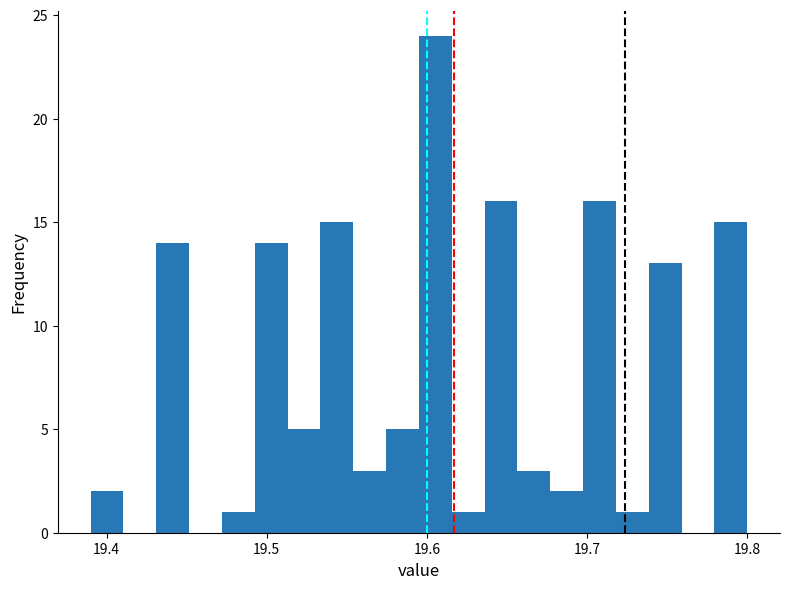

Around what value on the x-axis is the tallest bar? Give the approximate position of its centre, as read against the axis.

19.61